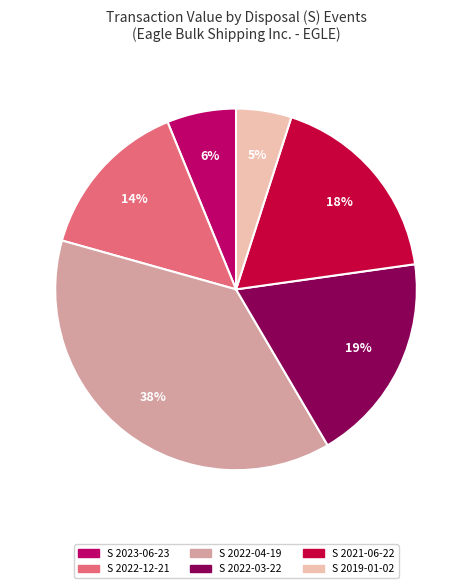

Combined, do S 2022-04-19 and S 2019-01-02 account for over 50%?

No